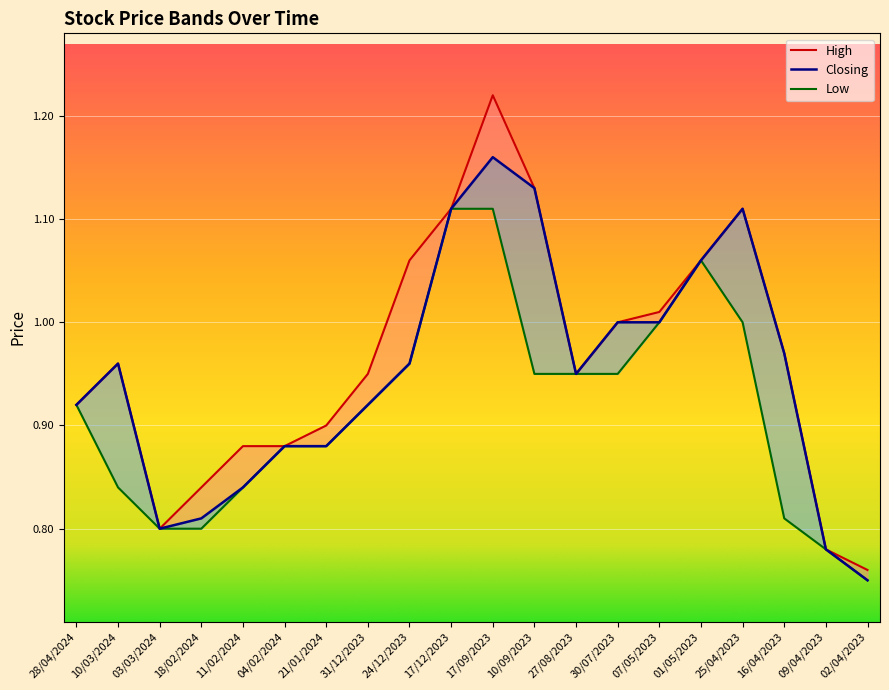

What is the total value across all series at 30/07/2023?

3.0